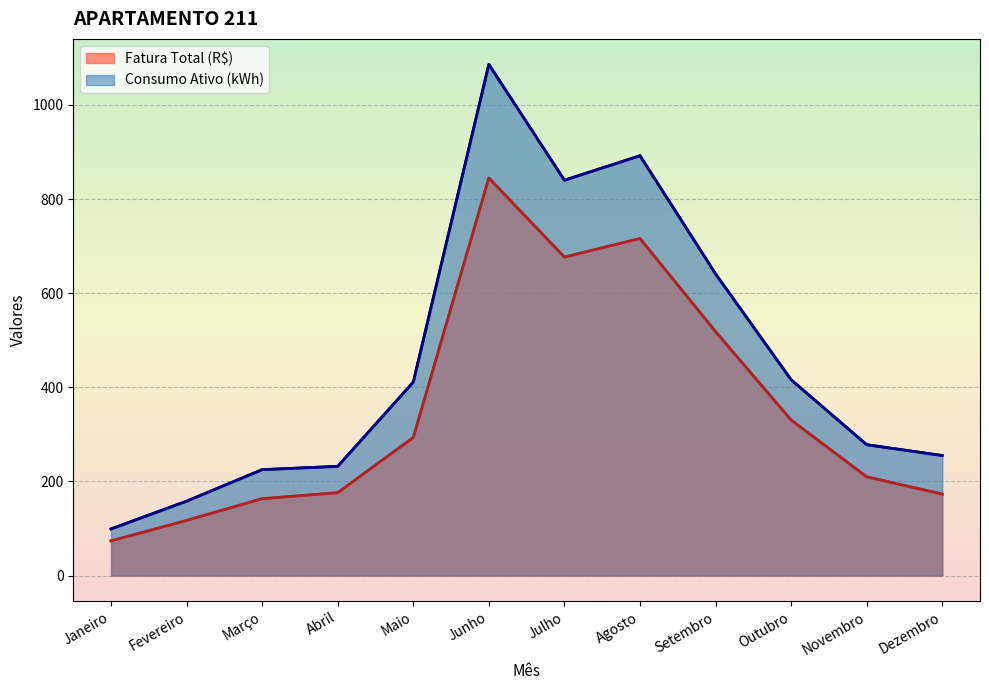

Rank the series by their average value, from highest to lowest.

Consumo Ativo (kWh), Fatura Total (R$)